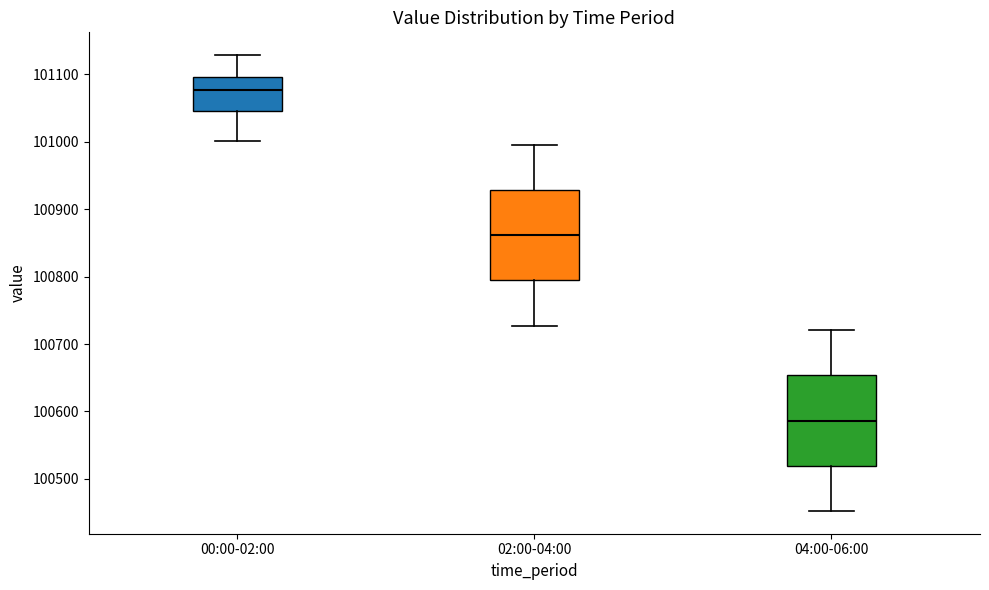

Where does the lower whisker of the box for 00:00-02:00 end on the y-axis? The values are not printed on the chart, so give them approximately, as read against the axis.

101000